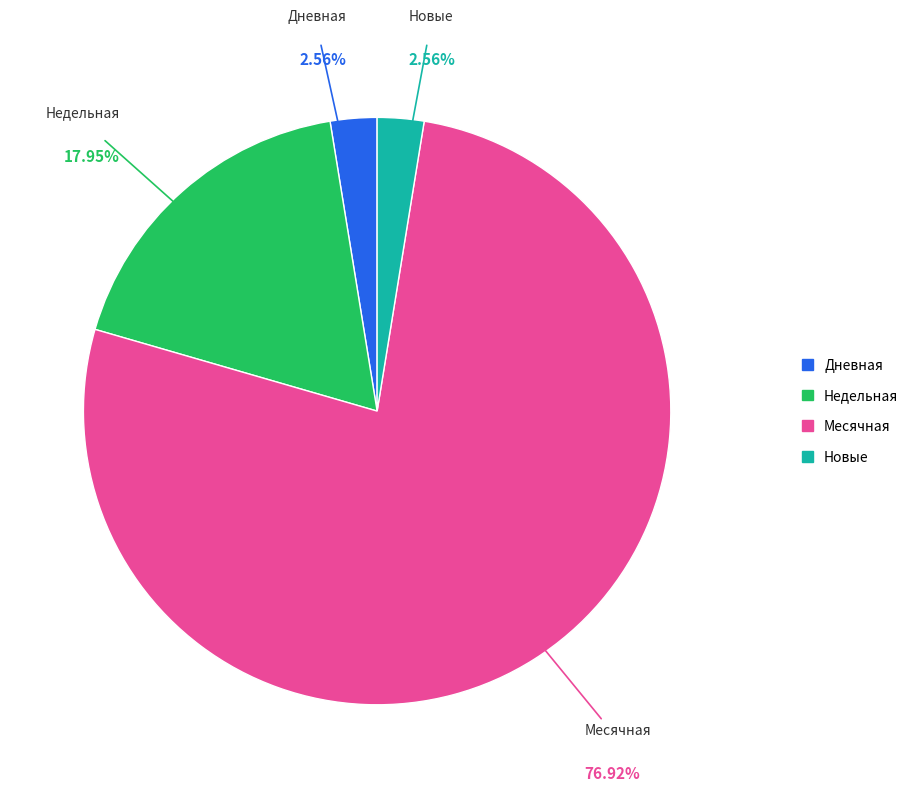

Does any single category account for the majority?

Yes